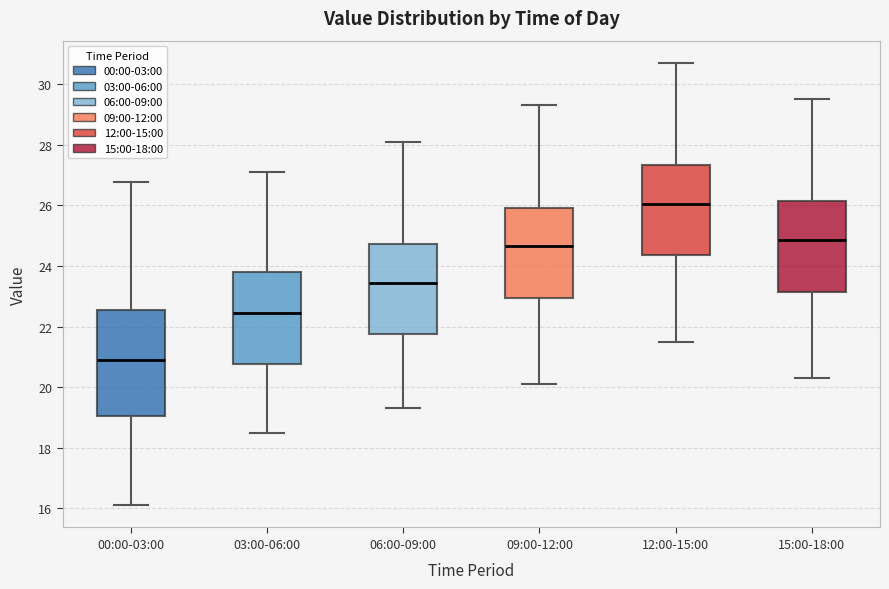

Which box has the highest median line?

12:00-15:00